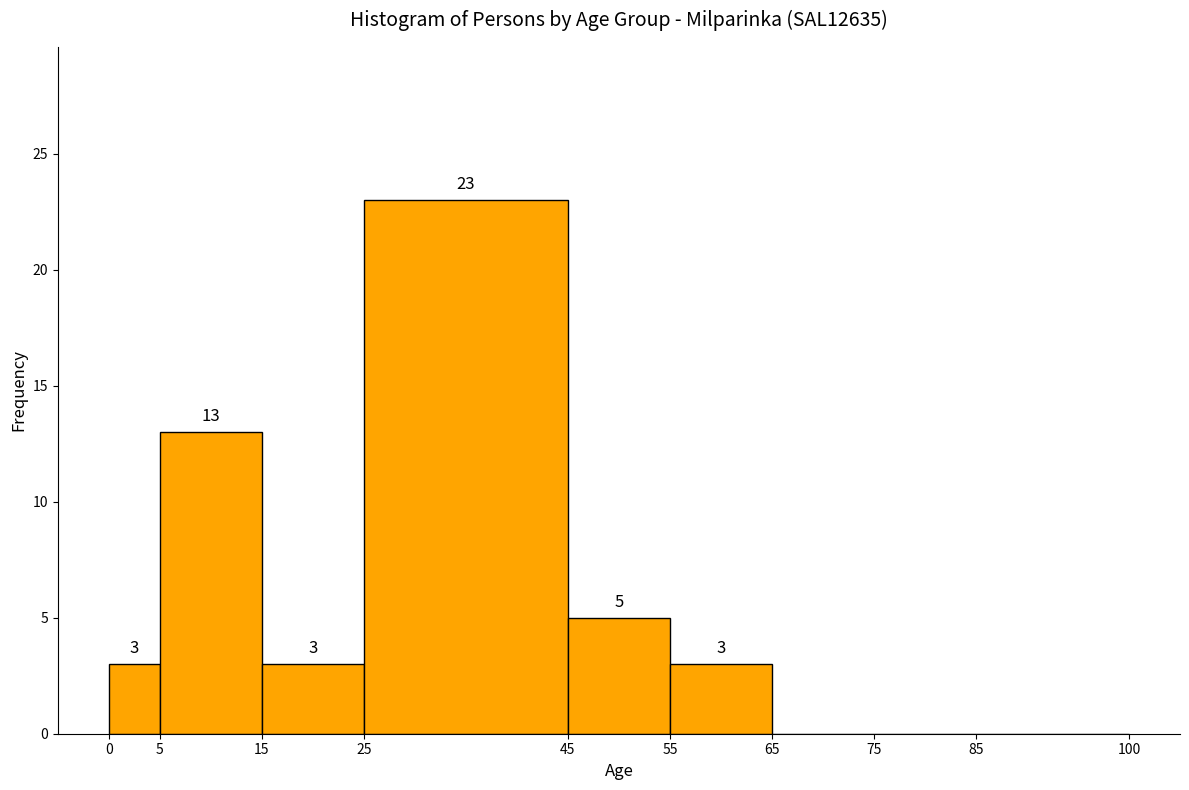

Over which range of the x-axis is the bar tallest?

25 to 45